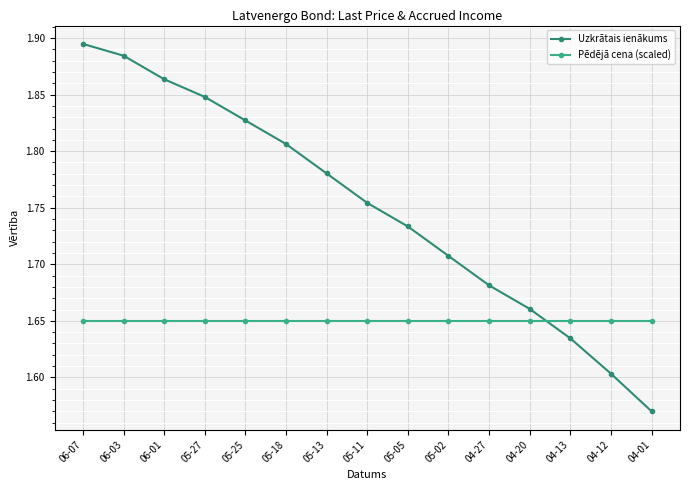

What is the label of the 6th point from the right?

05-02